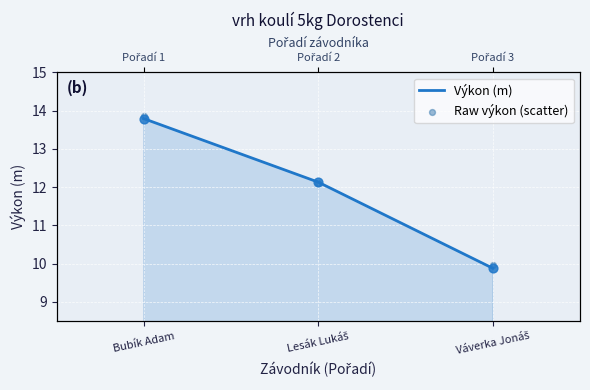

Which series contains the highest Y value?

Raw výkon (scatter)